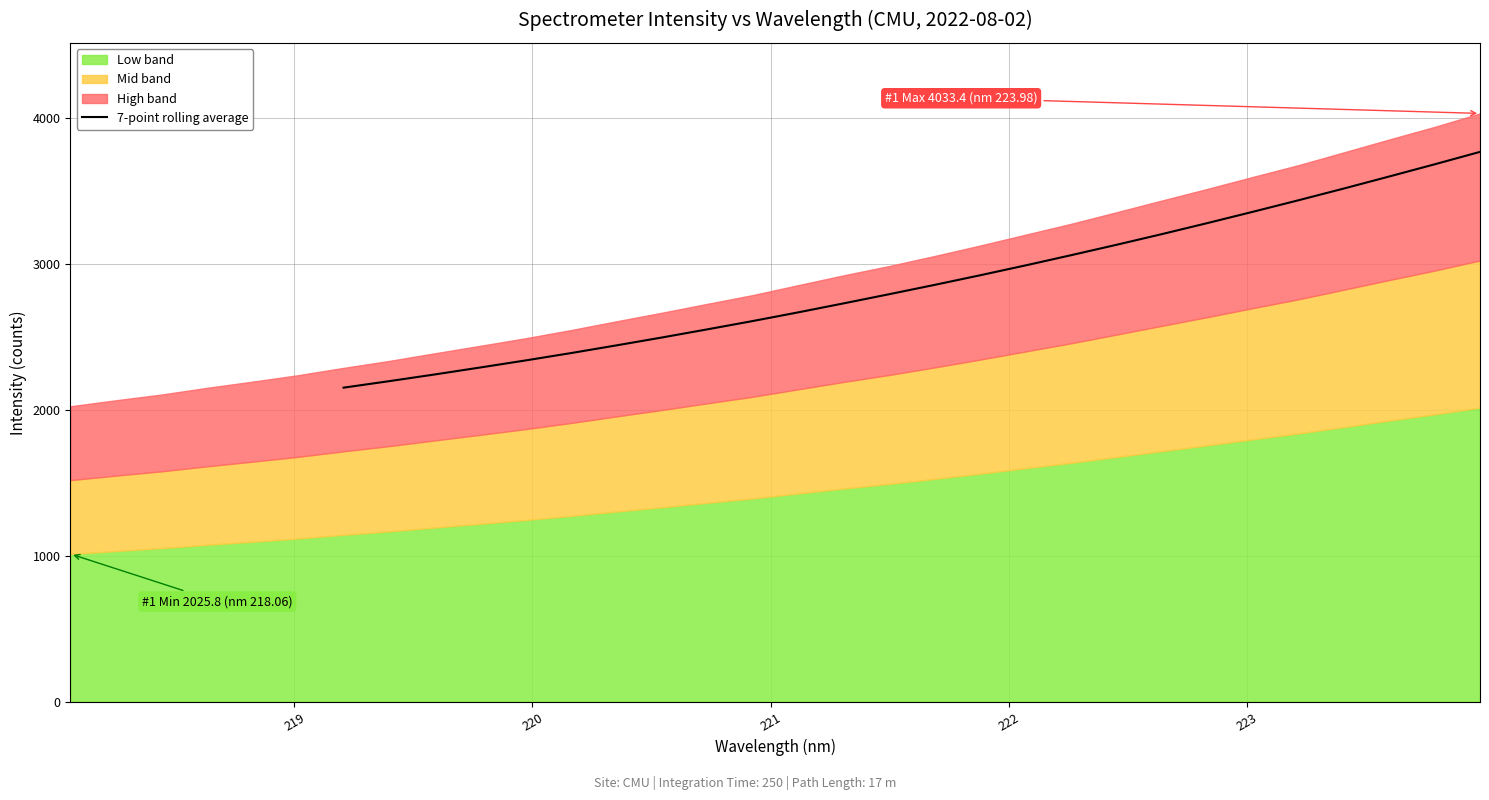

Count the number of categories in the chart.

32